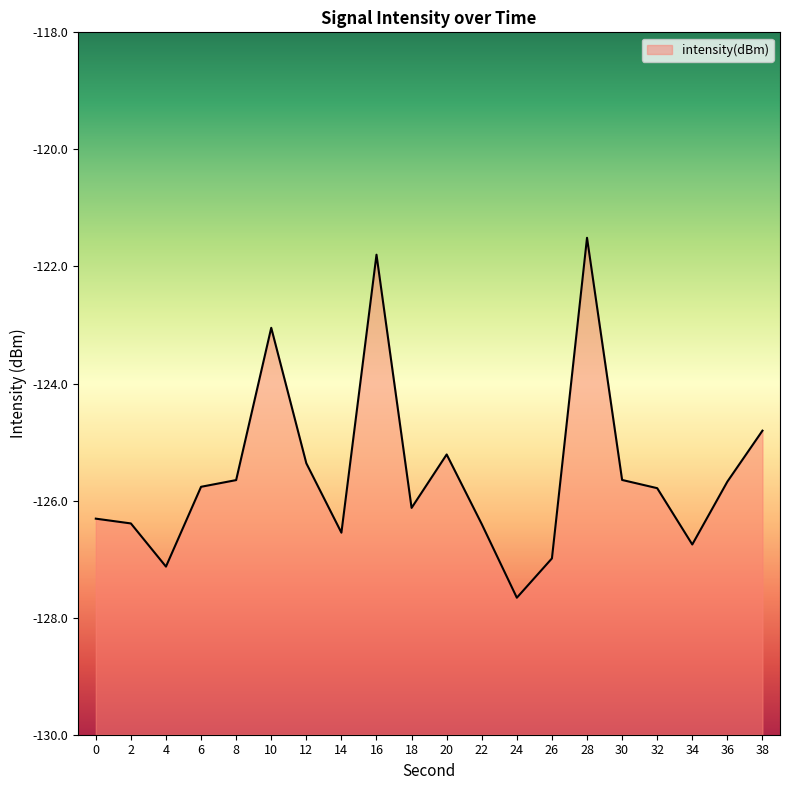

Rank the categories by value from lowest to highest.

24, 4, 26, 34, 14, 22, 2, 0, 18, 32, 6, 36, 8, 30, 12, 20, 38, 10, 16, 28